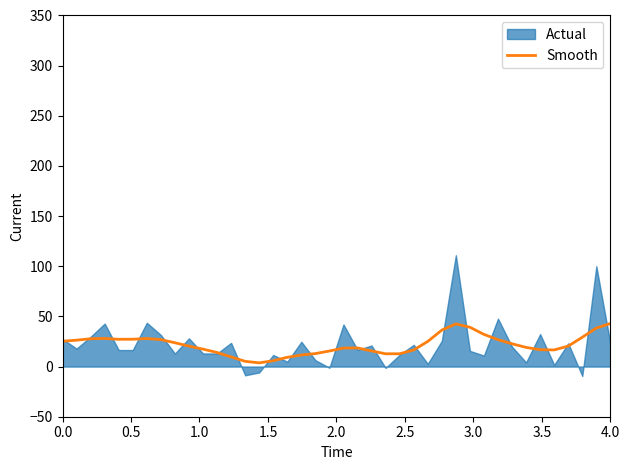

Reading left to right, extract all data points from this chart.

25.3	26.3	27.8	28.0	27.2	27.3	28.0	26.9	23.8	20.4	17.4	14.0	9.6	5.2	3.7	5.8	9.2	11.5	12.9	15.5	18.4	18.6	15.6	12.7	12.8	16.6	25.1	36.3	42.6	39.2	32.1	26.8	22.7	19.1	16.8	16.6	20.4	29.2	38.4	42.9